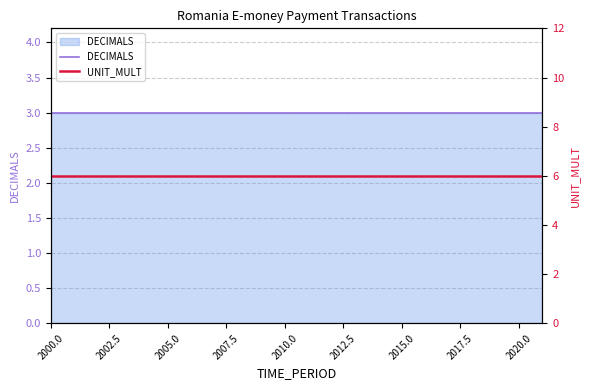

Which label corresponds to the smallest value in the chart?

2000.0